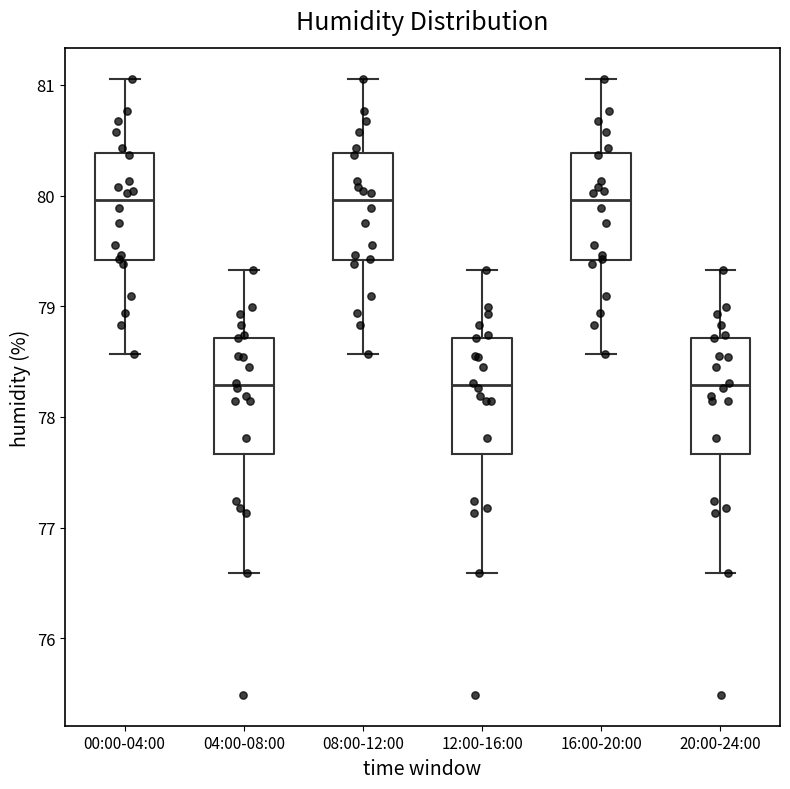

Where does the lower whisker of the box for 12:00-16:00 end on the y-axis? The values are not printed on the chart, so give them approximately, as read against the axis.

76.6